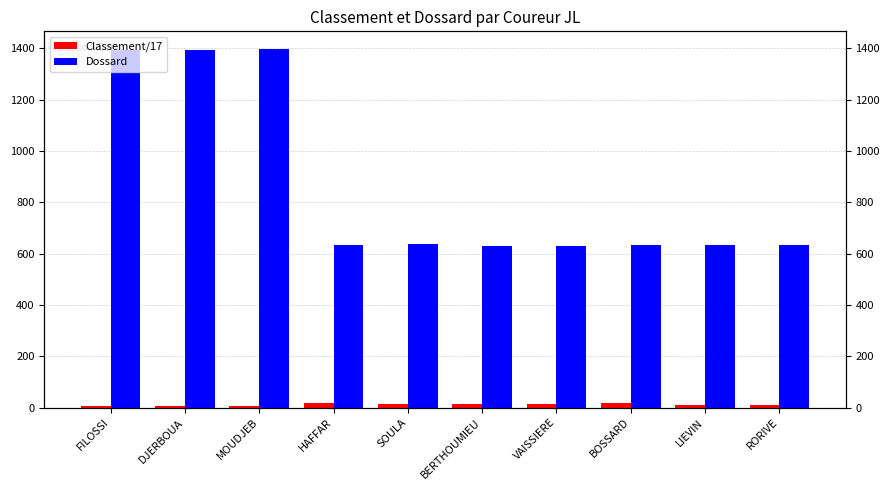

What is the greatest value displayed?

1397